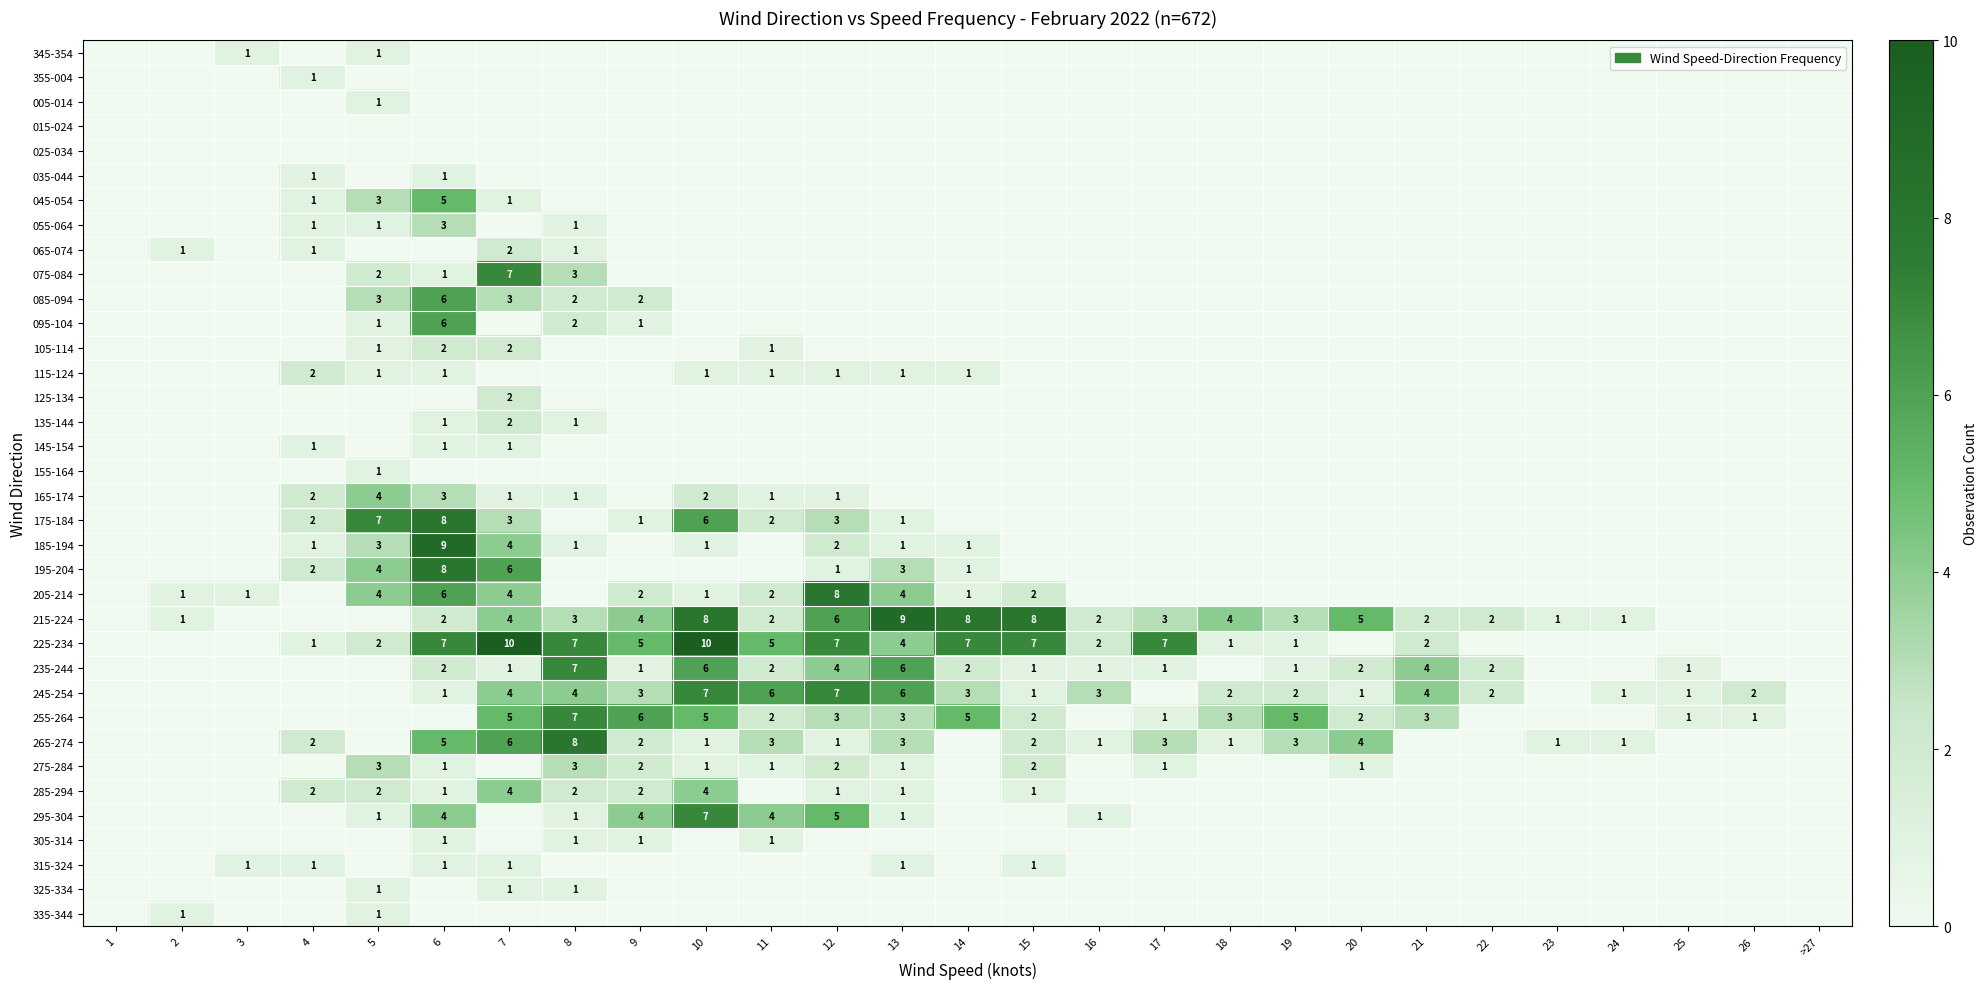

True or false: 225-234 has a value of 4 at 13.

True